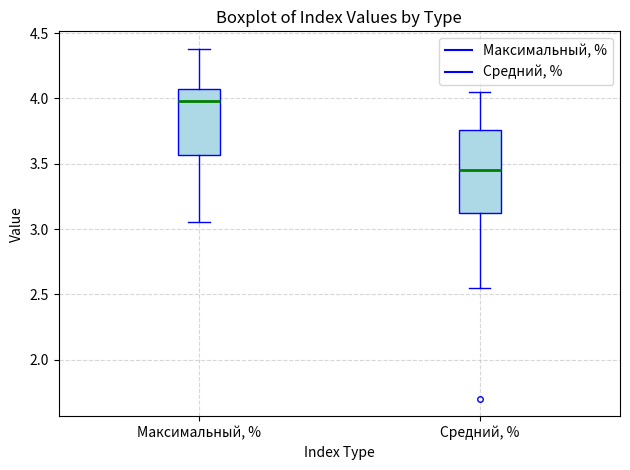

Reading left to right, read every box against the y-axis: the position of its median line, the range the box covers, and the ends of its whiskers. The values are not printed on the chart, so give them approximately, as read against the axis.

Максимальный, %: median 4.00, box 3.55 to 4.05, whiskers 3.05 to 4.40
Средний, %: median 3.45, box 3.10 to 3.75, whiskers 2.55 to 4.05